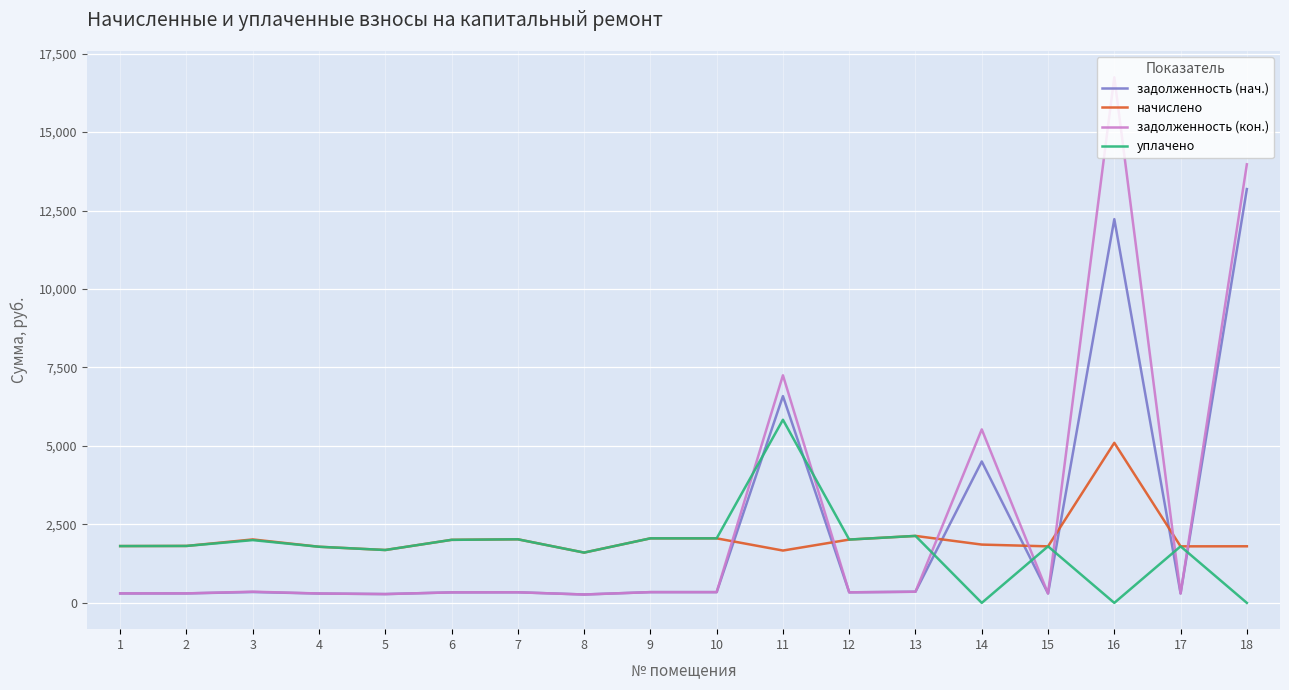

What are all the series names shown in the legend?

задолженность (нач.), начислено, задолженность (кон.), уплачено